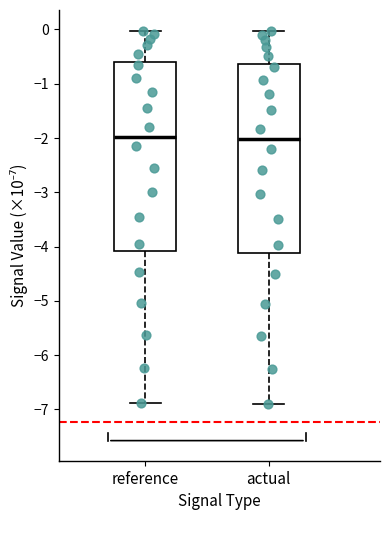

Reading left to right, read every box against the y-axis: the position of its median line, the range the box covers, and the ends of its whiskers. The values are not printed on the chart, so give them approximately, as read against the axis.

reference: median -2.0, box -4.1 to -0.6, whiskers -6.9 to 0.0
actual: median -2.0, box -4.1 to -0.6, whiskers -6.9 to 0.0